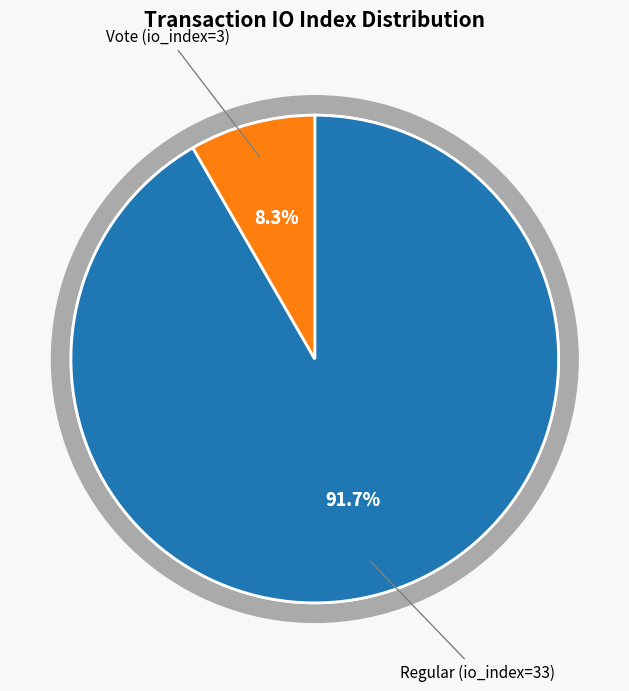

Count the number of slices in the pie.

2